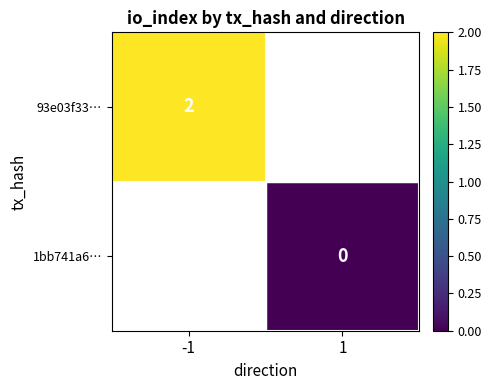

How many categories are shown in the chart?

2